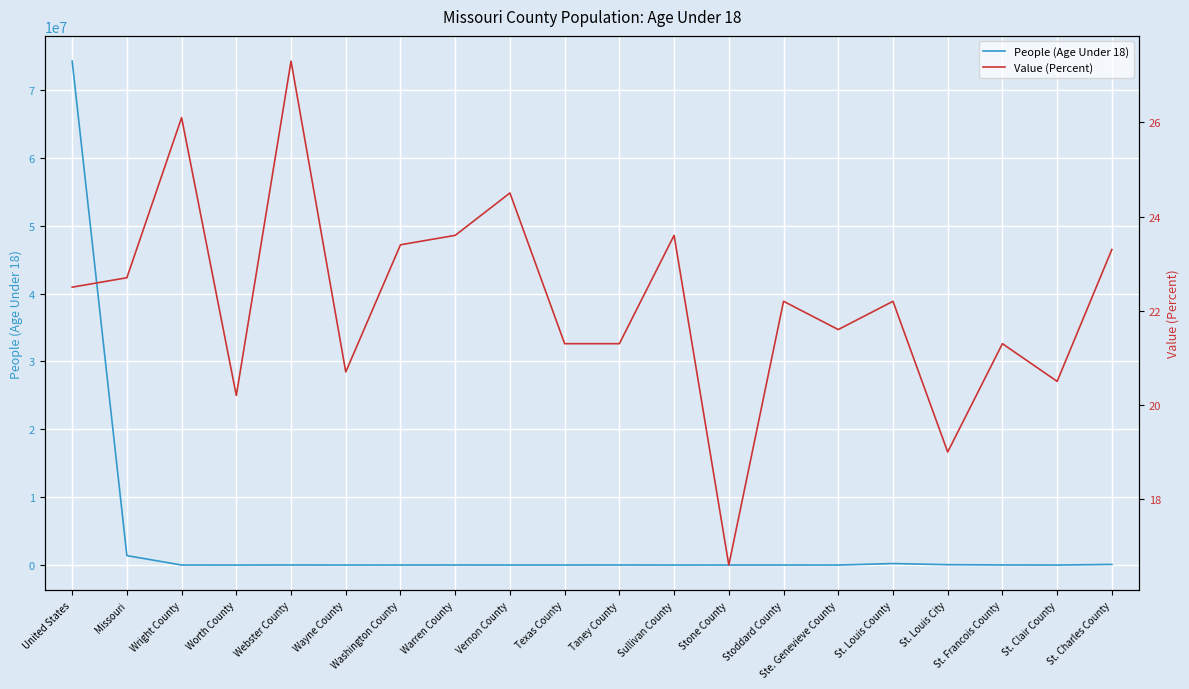

Reading left to right, extract all data points from this chart.

People (Age Under 18): 74234075.0	1392375.0	4761.0	405.0	10640.0	2338.0	5578.0	8258.0	4867.0	5308.0	11871.0	1427.0	5163.0	6390.0	3969.0	222848.0	57487.0	14300.0	1890.0	93754.0
Value (Percent): 22.5	22.7	26.1	20.2	27.3	20.7	23.4	23.6	24.5	21.3	21.3	23.6	16.6	22.2	21.6	22.2	19.0	21.3	20.5	23.3